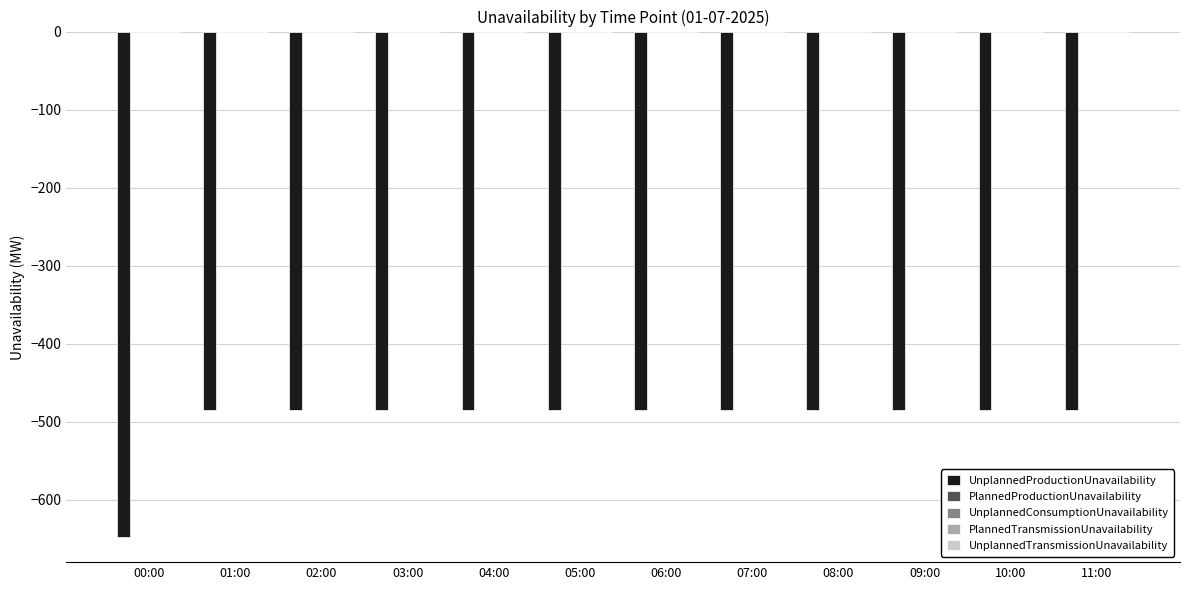

What is the smallest value displayed?

-647.9